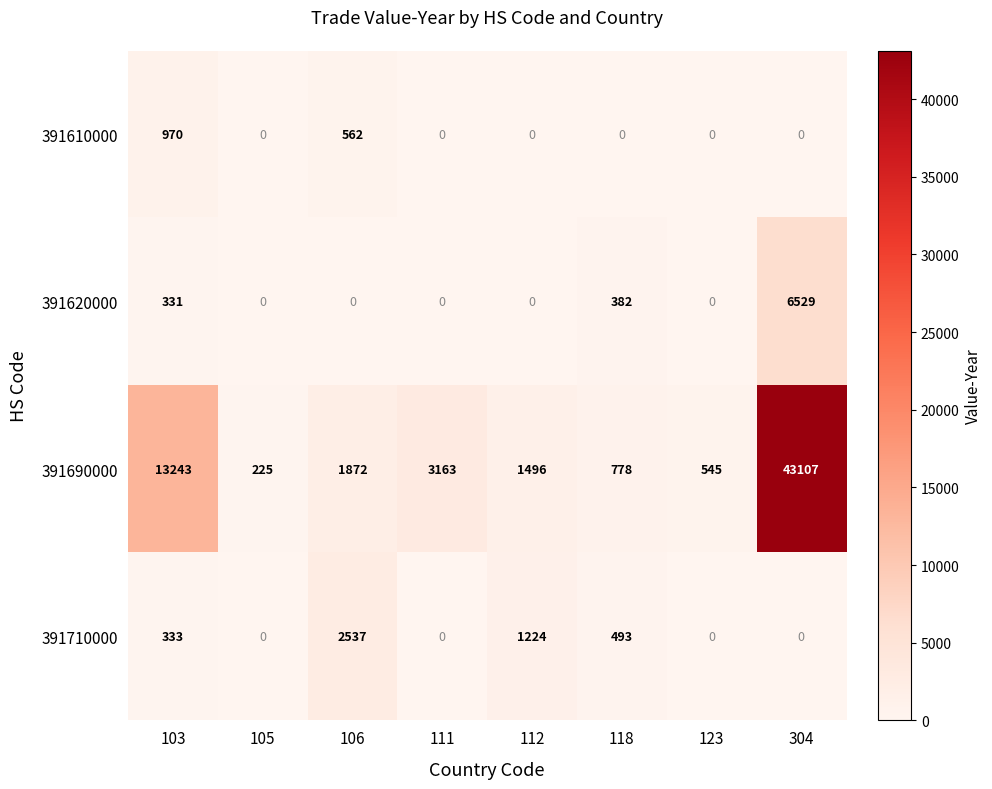

Is it true that 391610000 equals 304 at 111?

False